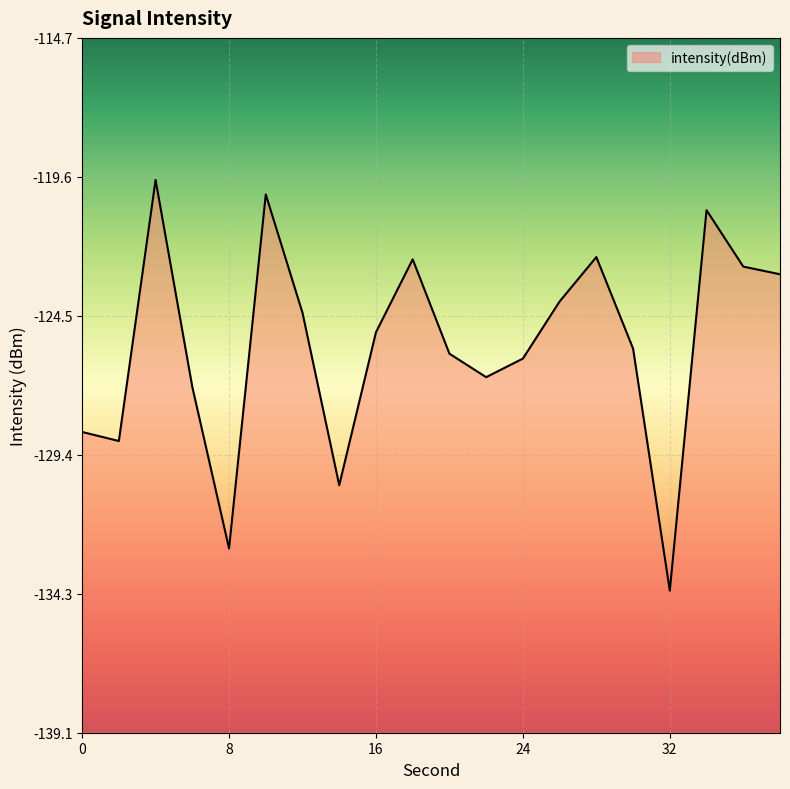

Reading right to left, transcribe all the data shown in this chart.

38=-123.0	36=-122.7	34=-120.8	32=-134.1	30=-125.6	28=-122.4	26=-124.0	24=-126.0	22=-126.6	20=-125.8	18=-122.5	16=-125.0	14=-130.4	12=-124.4	10=-120.2	8=-132.7	6=-127.0	4=-119.7	2=-128.9	0=-128.6